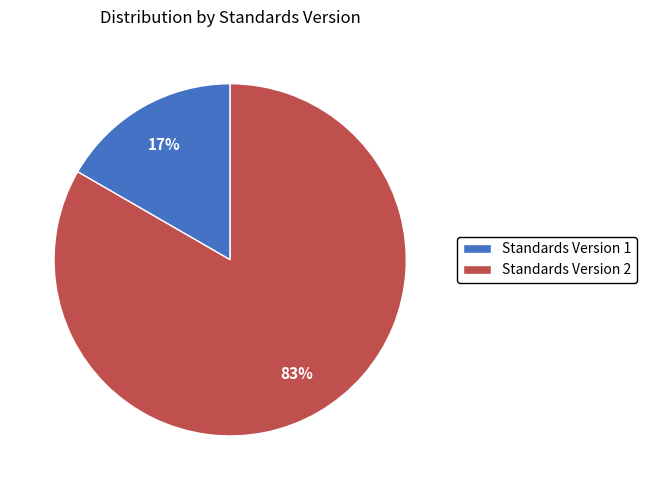

Is the sum of Standards Version 2 and Standards Version 1 greater than half?

Yes